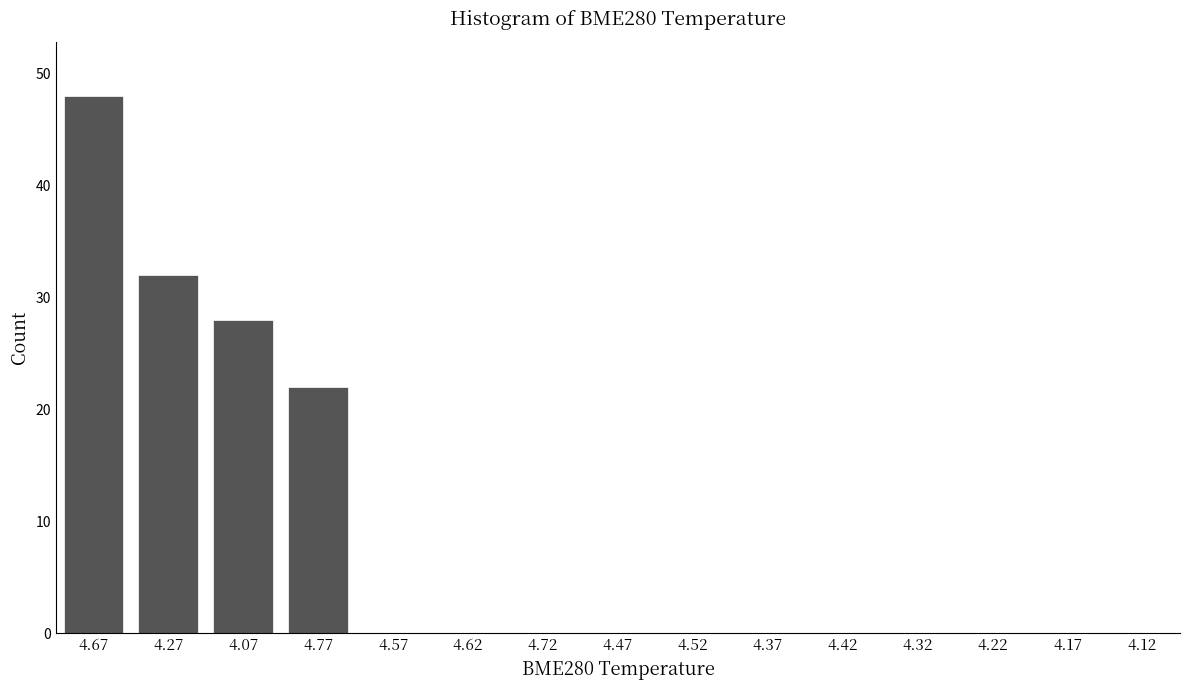

Reading right to left, extract all data points from this chart.

4.12=0	4.17=0	4.22=0	4.32=0	4.42=0	4.37=0	4.52=0	4.47=0	4.72=0	4.62=0	4.57=0	4.77=22	4.07=28	4.27=32	4.67=48